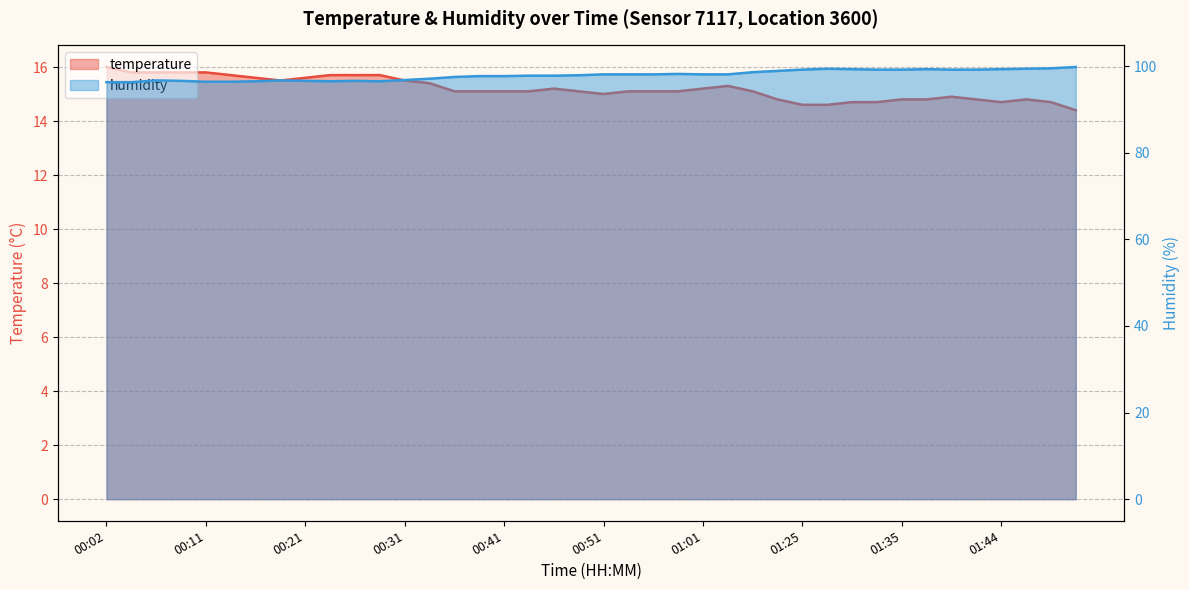

What is the sum of all temperature values?

607.5